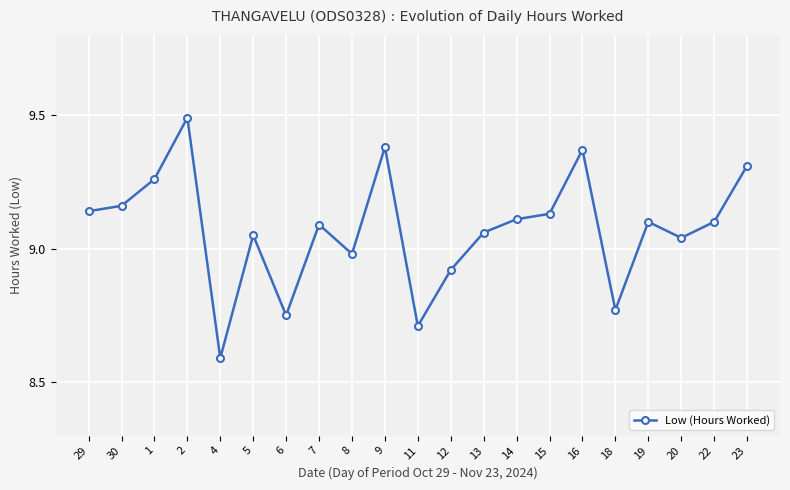

Count the number of data series in this chart.

1